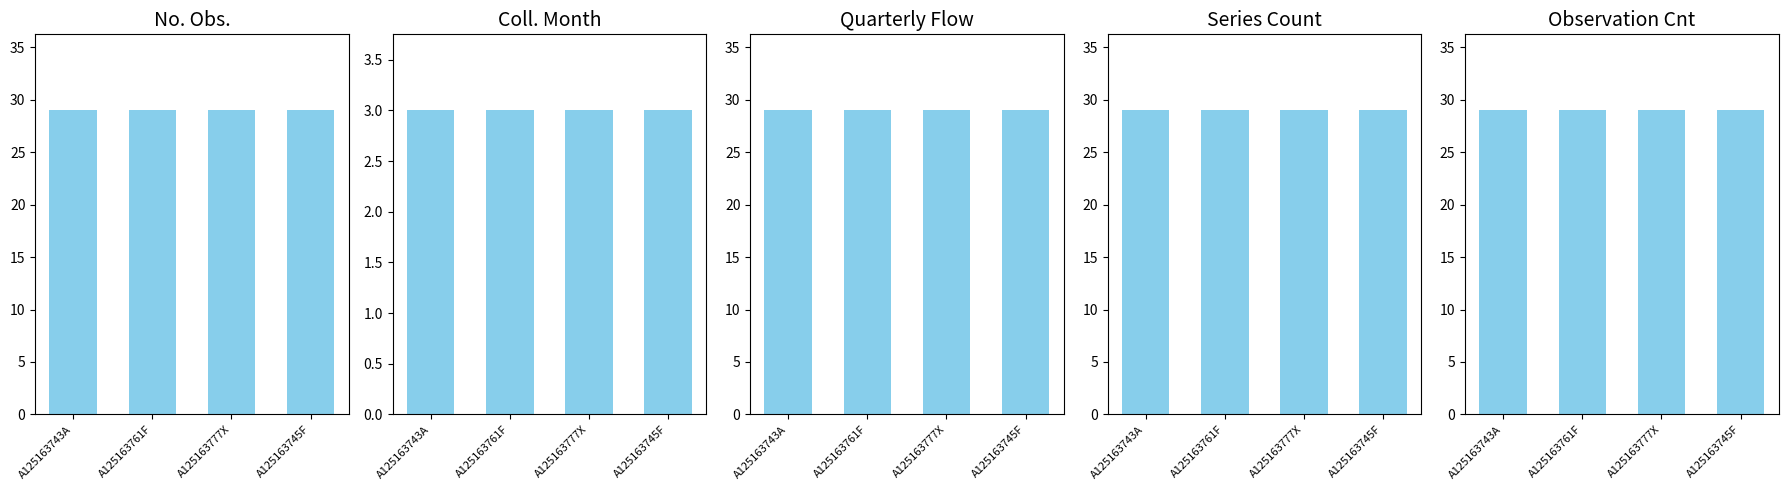

The Series Count series shows 29 at A125163777X. True or false?

True